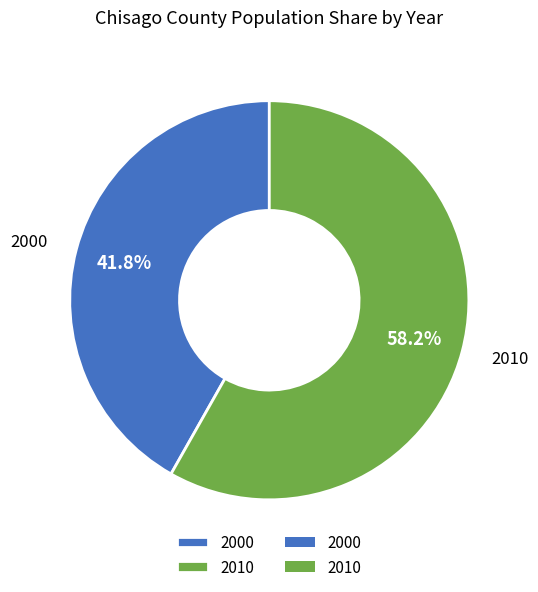

What percentage is NOT represented by 2000?

58.2%